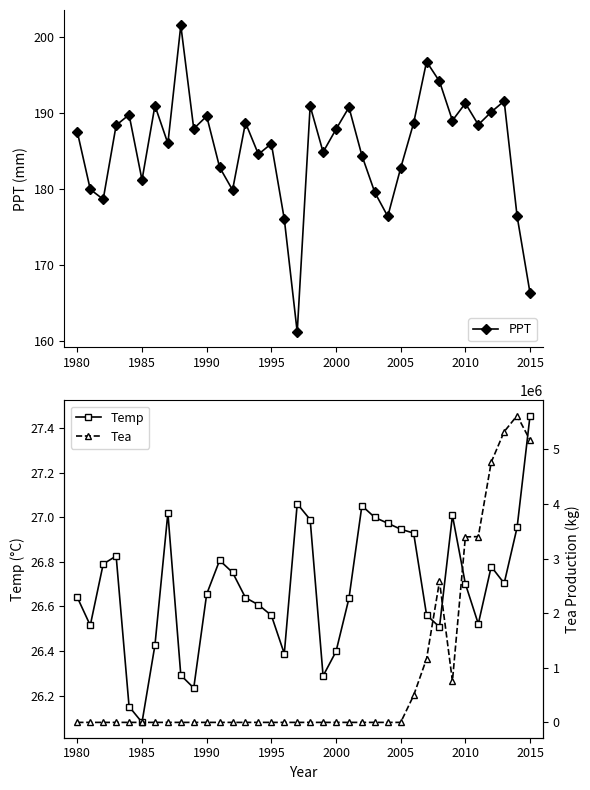

Does the chart display data point markers on the line(s)?

Yes